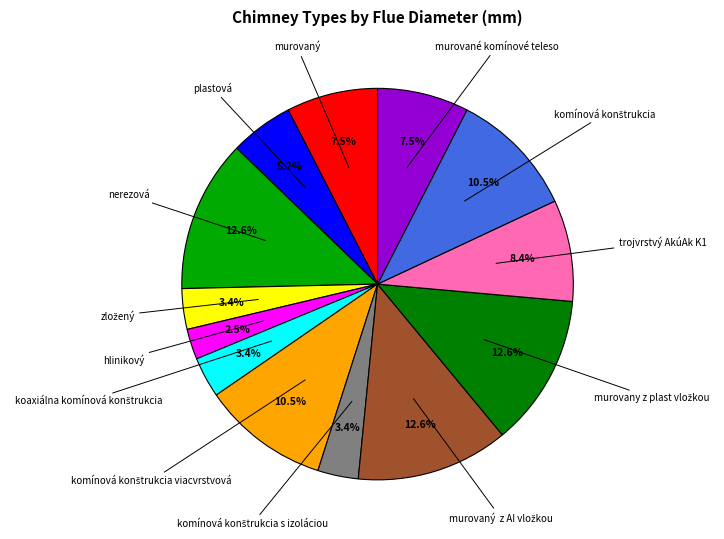

Approximately how many times larger is the value at murované komínové teleso compared to nerezová?

0.6